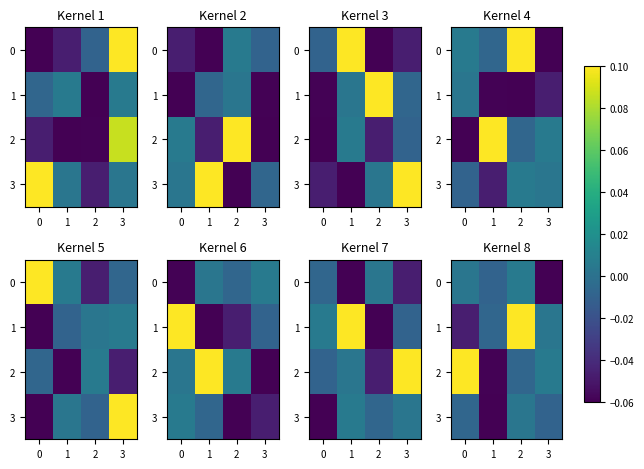

Is the value of 3 at 3 greater than the value of 1 at 1?

No